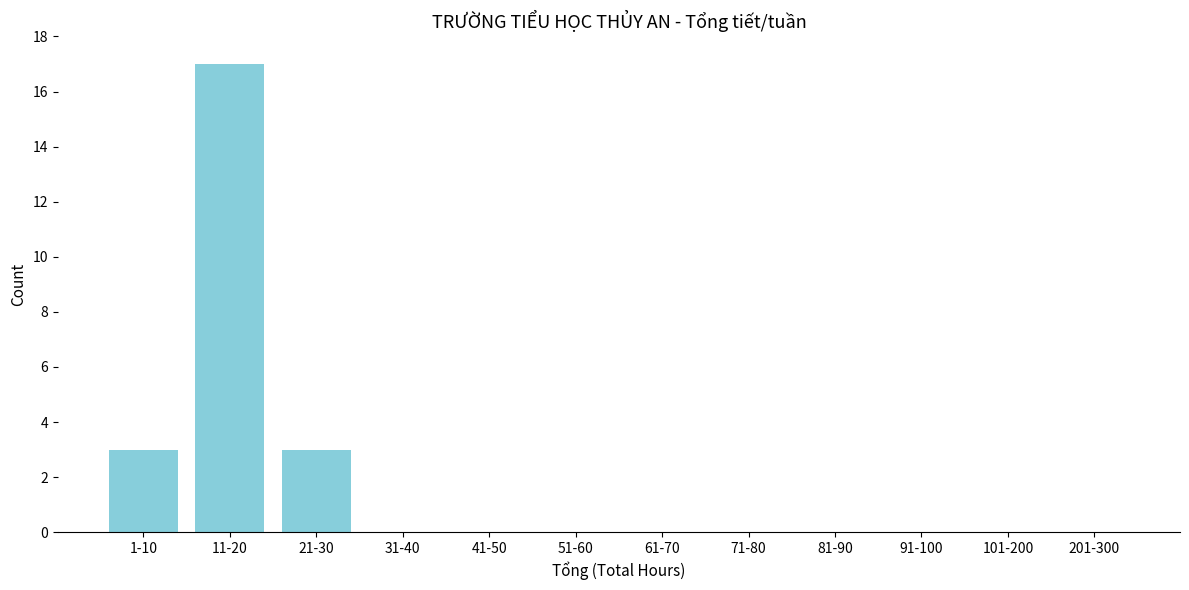

Reading left to right, extract all data points from this chart.

1-10=3	11-20=17	21-30=3	31-40=0	41-50=0	51-60=0	61-70=0	71-80=0	81-90=0	91-100=0	101-200=0	201-300=0